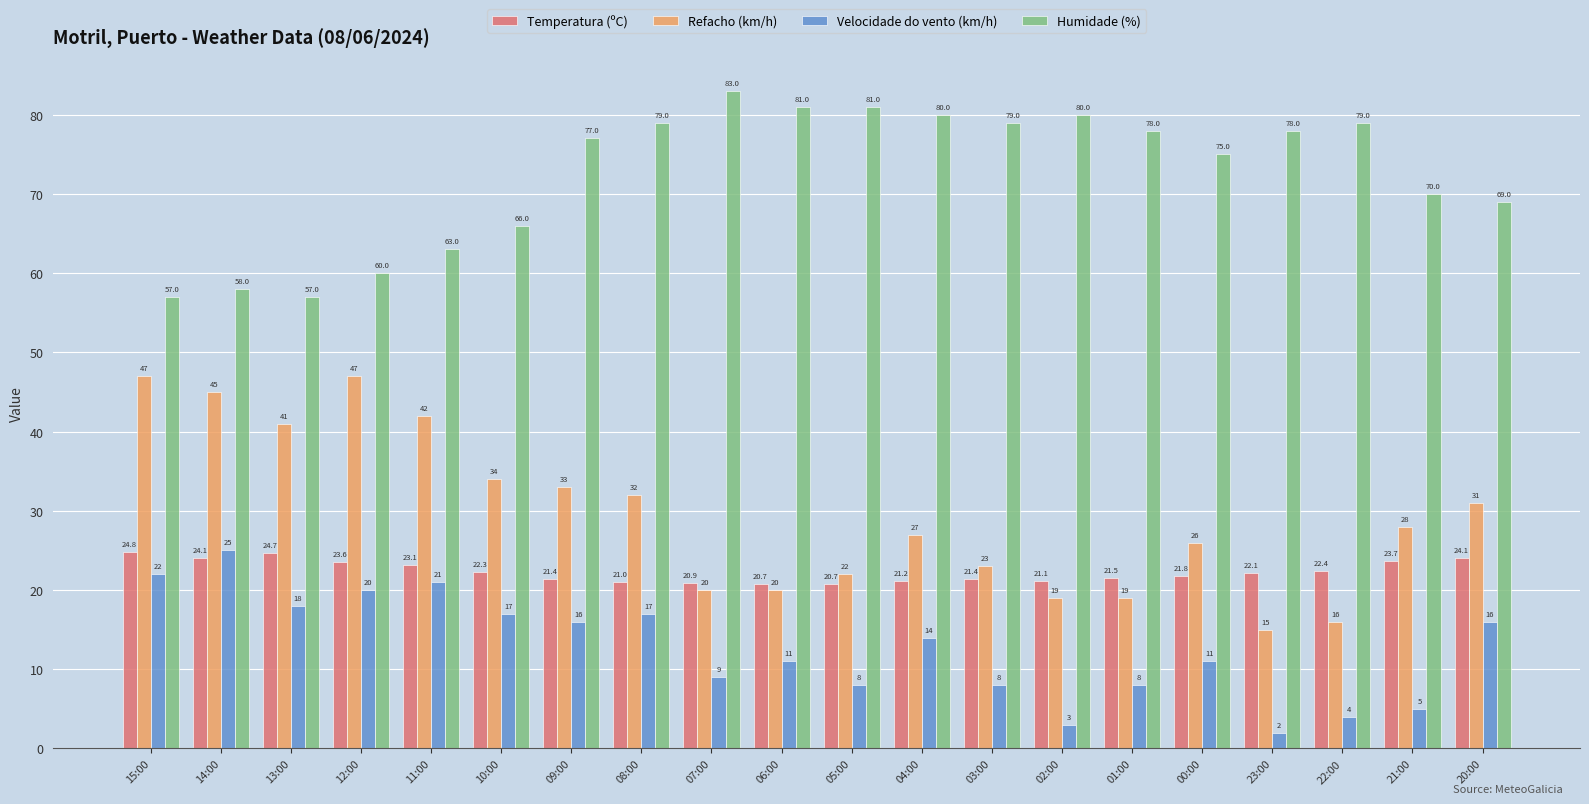

List the series in order of their peak value, highest first.

Humidade (%), Refacho (km/h), Velocidade do vento (km/h), Temperatura (ºC)